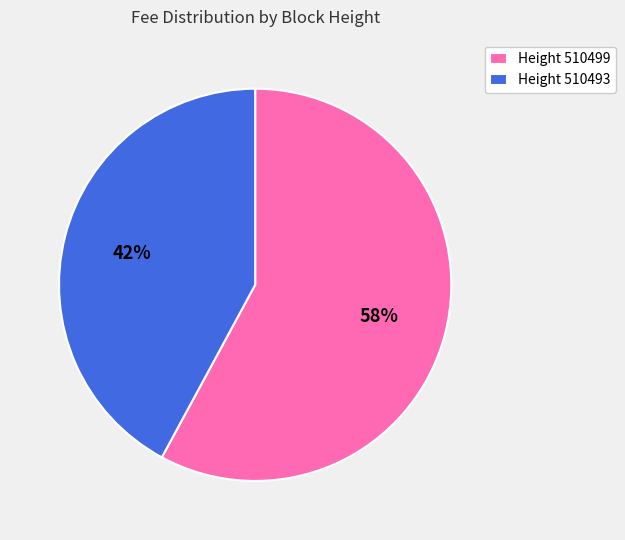

To the nearest percent, what is the difference between the Height 510493 and Height 510499 slice percentages?

16%